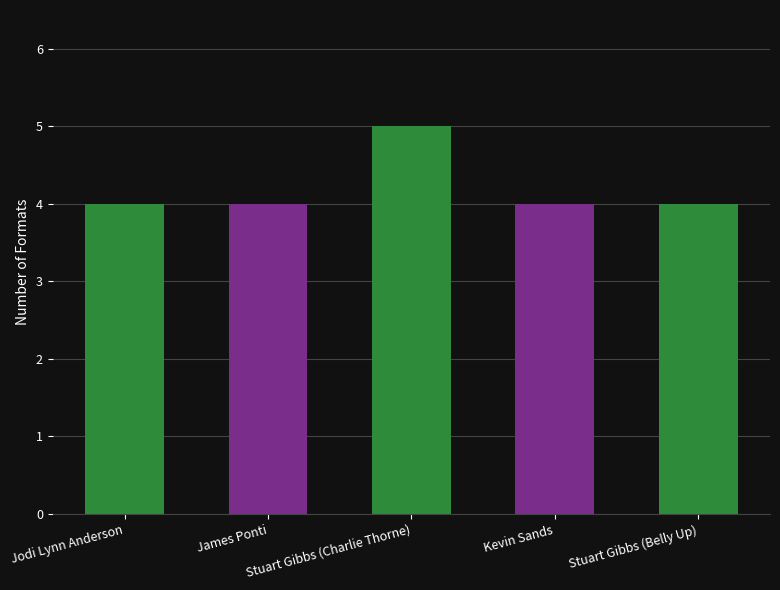

What is the minimum value shown in the chart?

4